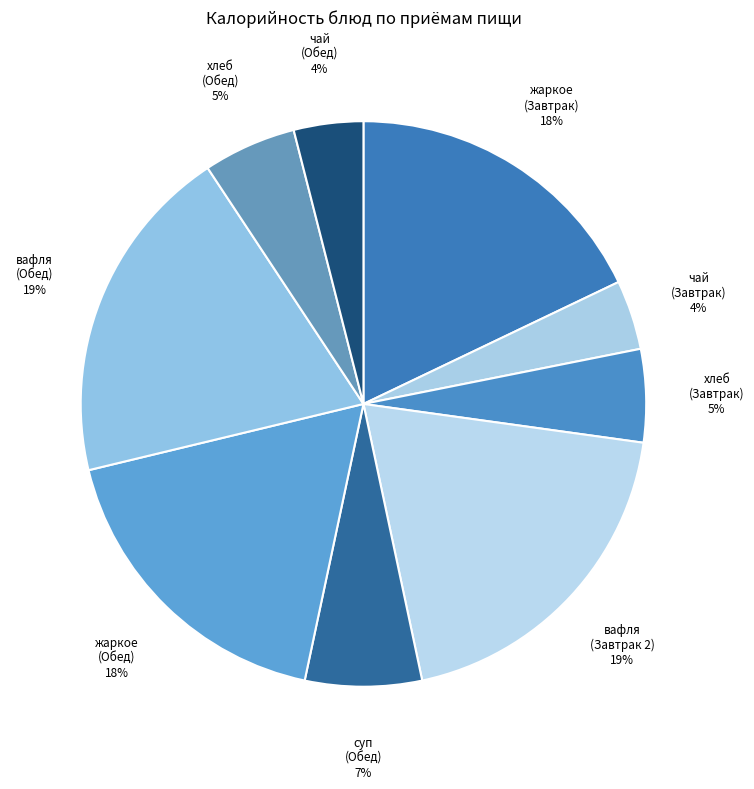

What percentage is the вафля (Завтрак 2) slice, to the nearest percent?

19%